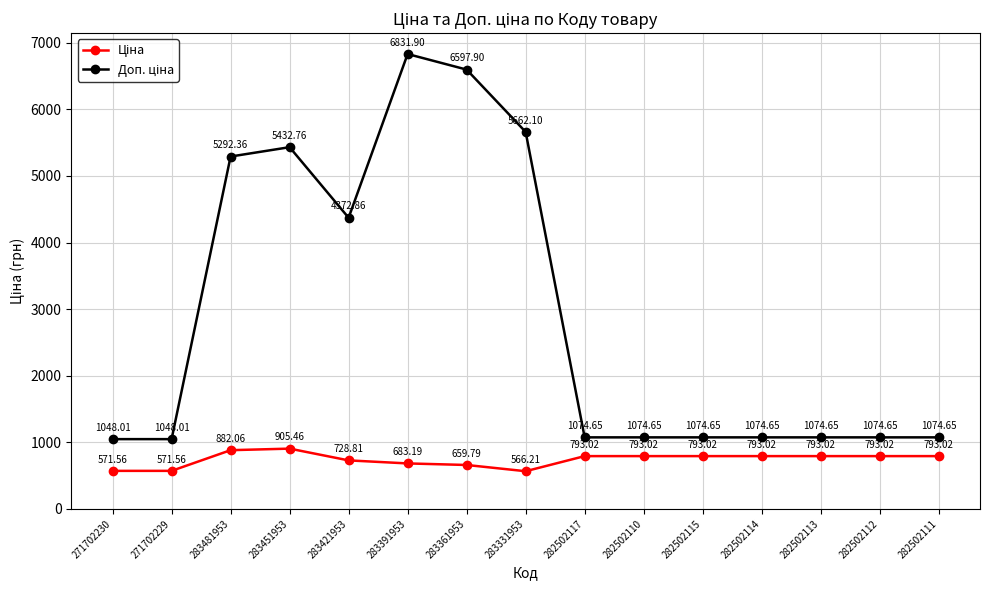

What is the difference between the highest and lowest values at 282502112?

281.6